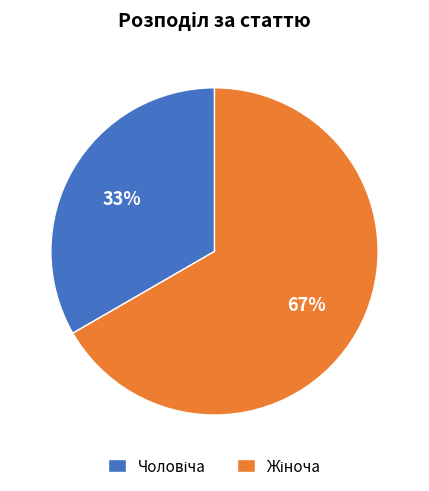

To the nearest percent, what is the average slice percentage?

50%